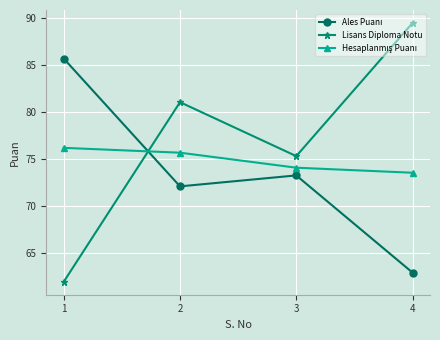

How many interior local peaks does the Lisans Diploma Notu series have?

1